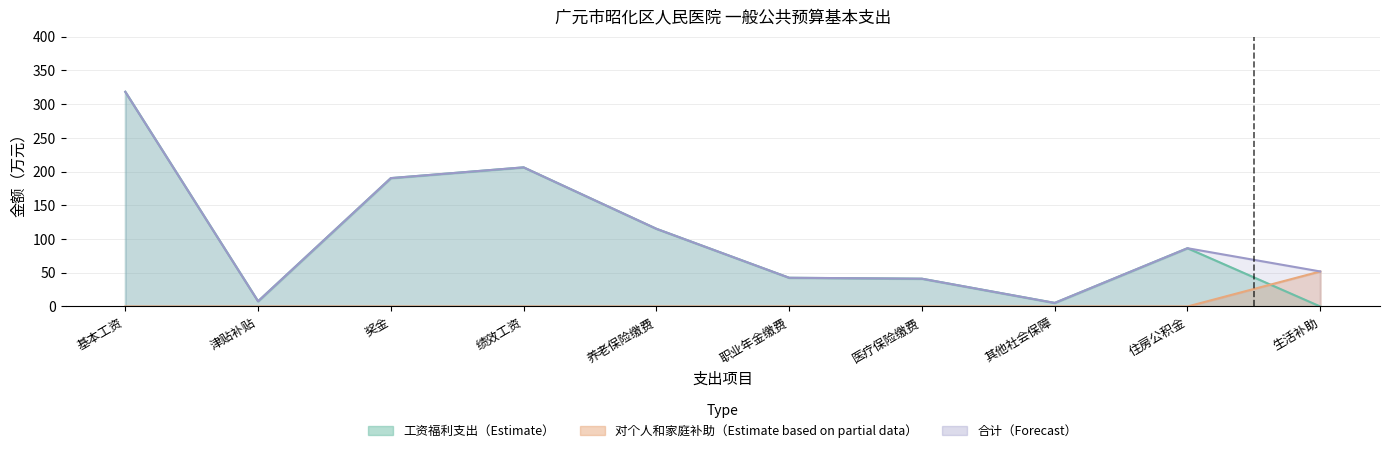

True or false: the data shows 1.9 at 其他社会保障.

False